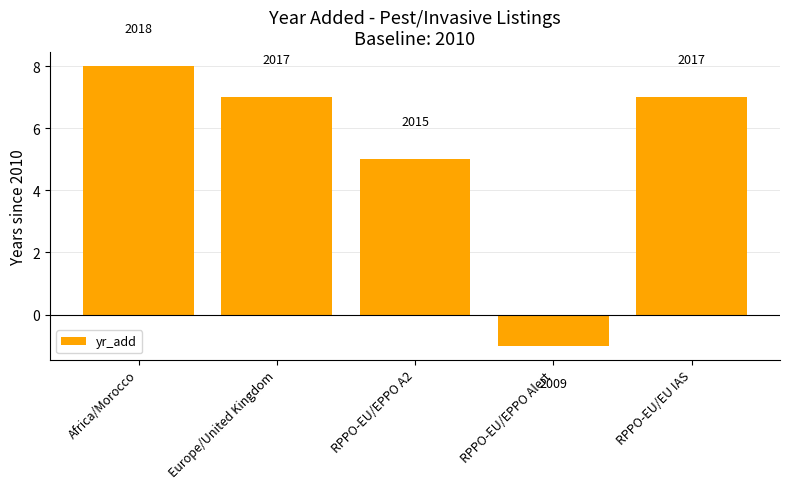

How many bars are there in total?

5